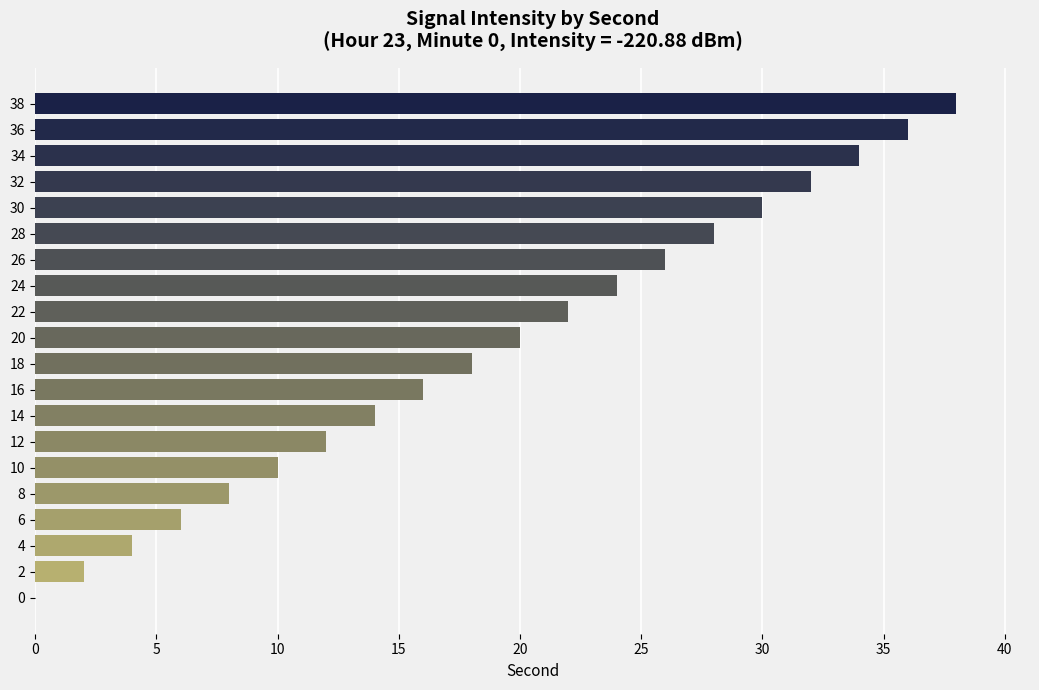

At which category does the chart reach its peak across all series?

38